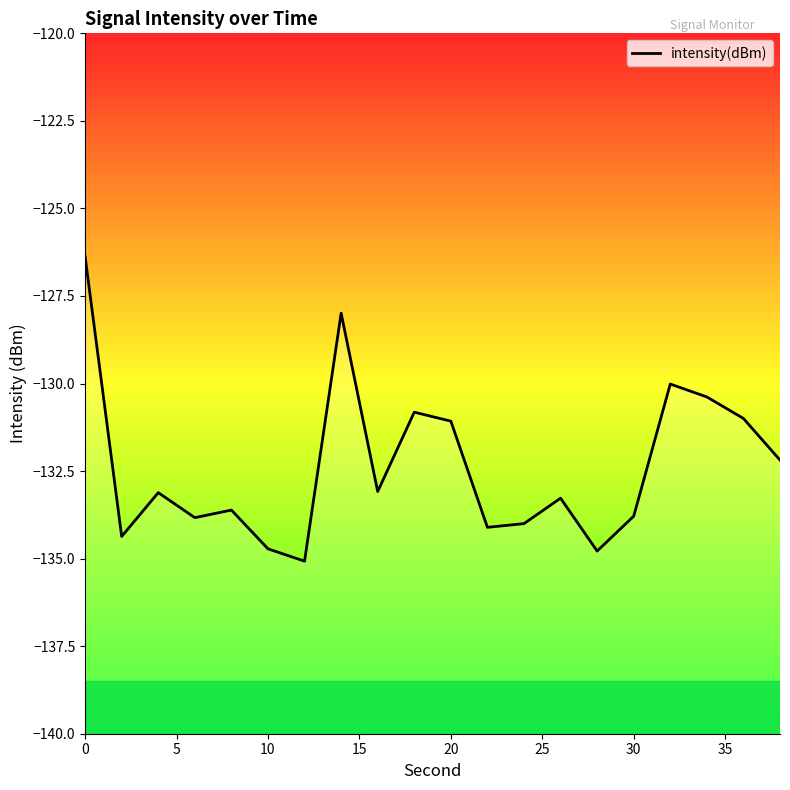

What is the value of the 1st point from the left?

-126.4